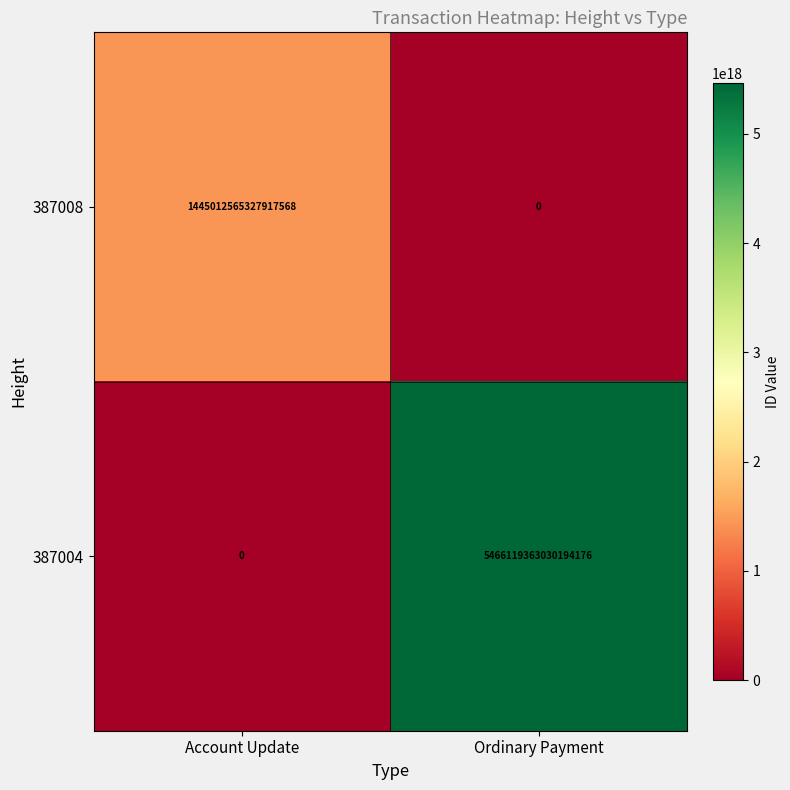

Which series has the largest range (max minus min)?

387004